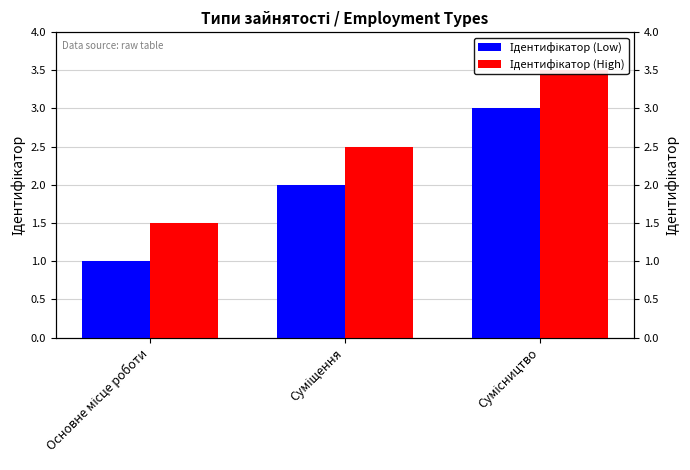

The value of Ідентифікатор (Low) at Суміщення is 2.7. True or false?

False